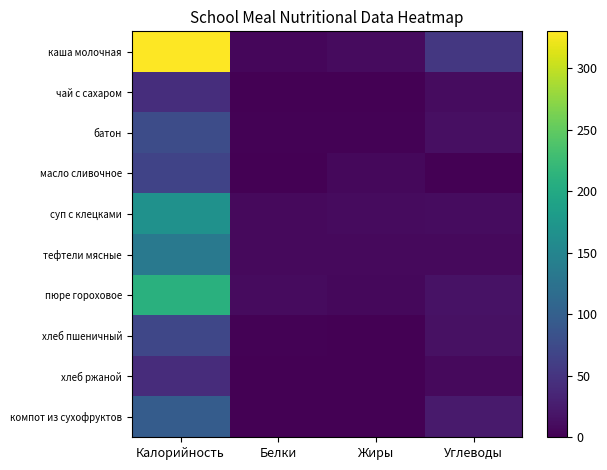

What is the greatest value displayed?

330.0